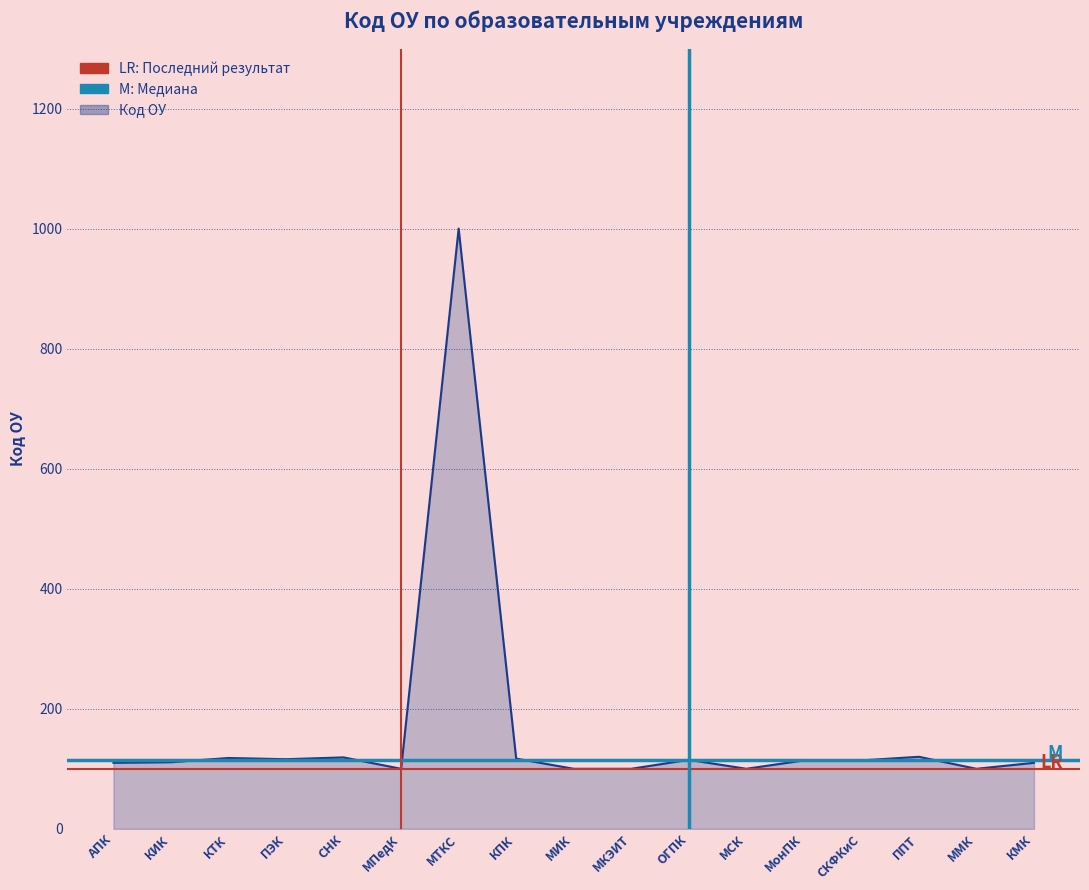

At which label is M: Медиана closest to 115?

АПК